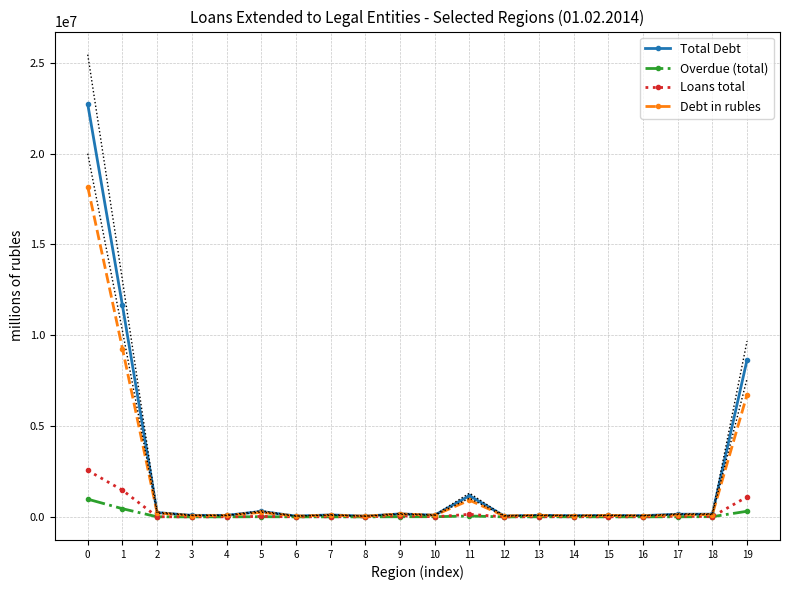

What is the highest value of the Debt in rubles series?

18171673